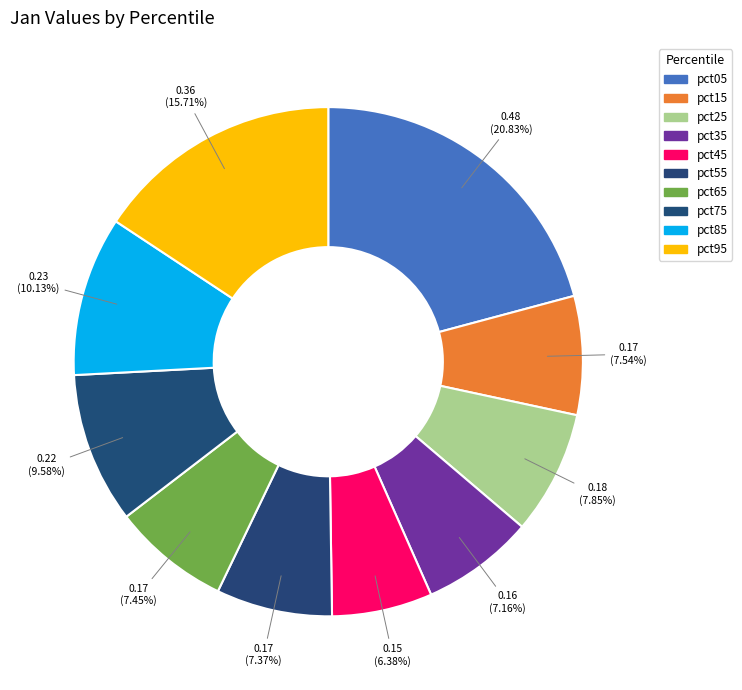

True or false: pct05 accounts for 8% of the total.

False